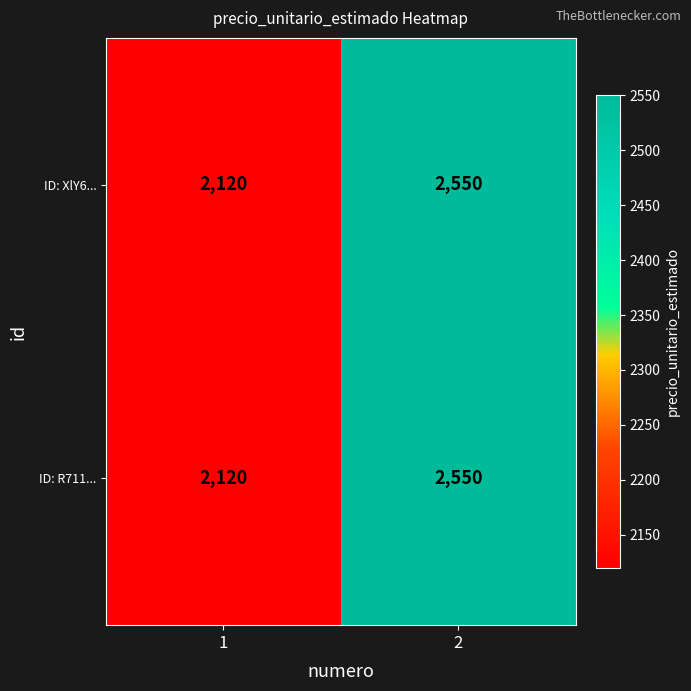

What is the highest value of the ID: XlY6... series?

2550